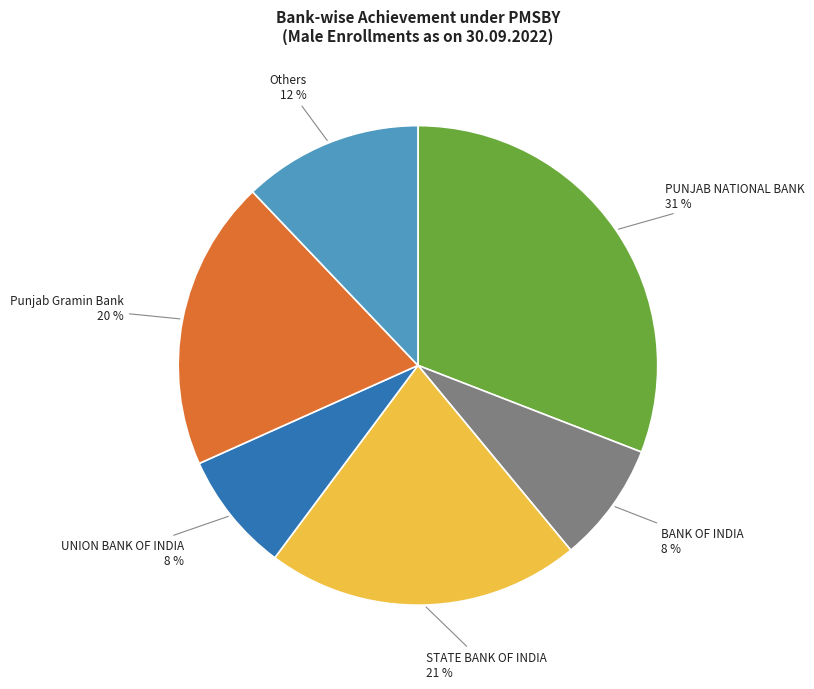

To the nearest percent, what percentage of the pie is Punjab Gramin Bank?

20%